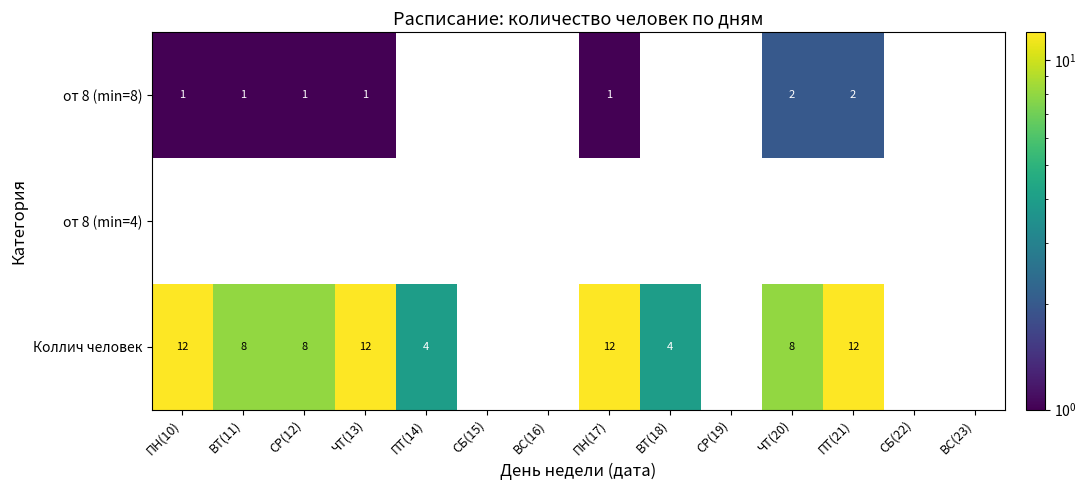

What is the sum of the Коллич человек values at ВТ(18) and ЧТ(20)?

12